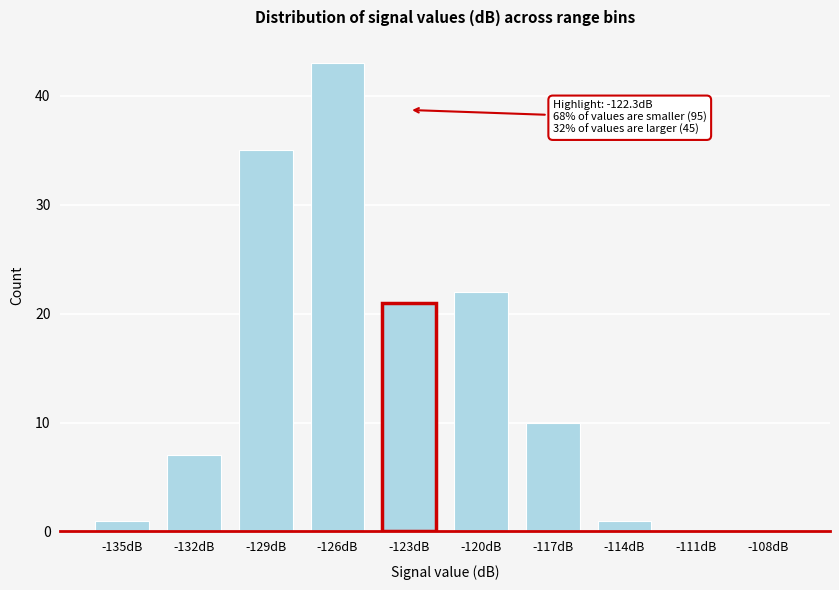

Reading left to right, list all the values displayed in this chart.

-135dB=1	-132dB=7	-129dB=35	-126dB=43	-123dB=21	-120dB=22	-117dB=10	-114dB=1	-111dB=0	-108dB=0